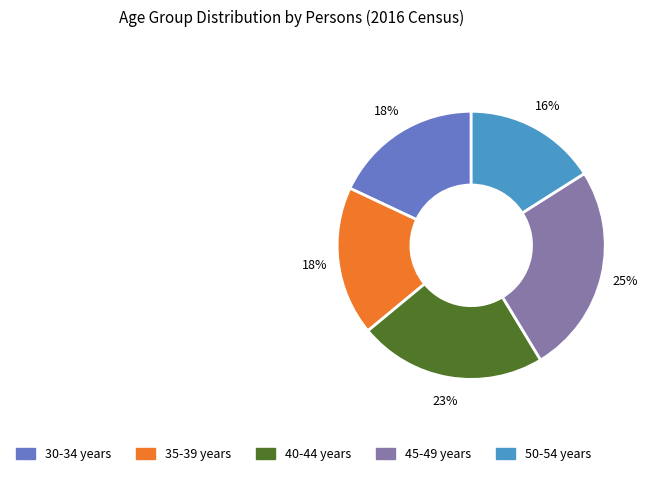

Which category has the smallest portion of the pie?

50-54 years